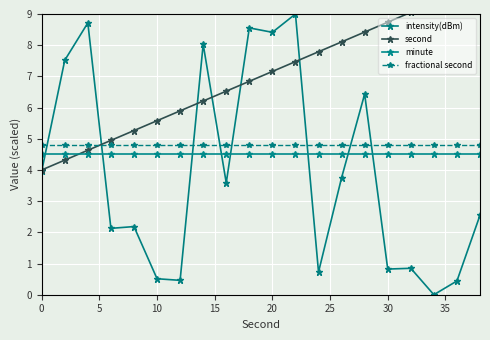

True or false: minute has more than 2 interior local peaks.

False